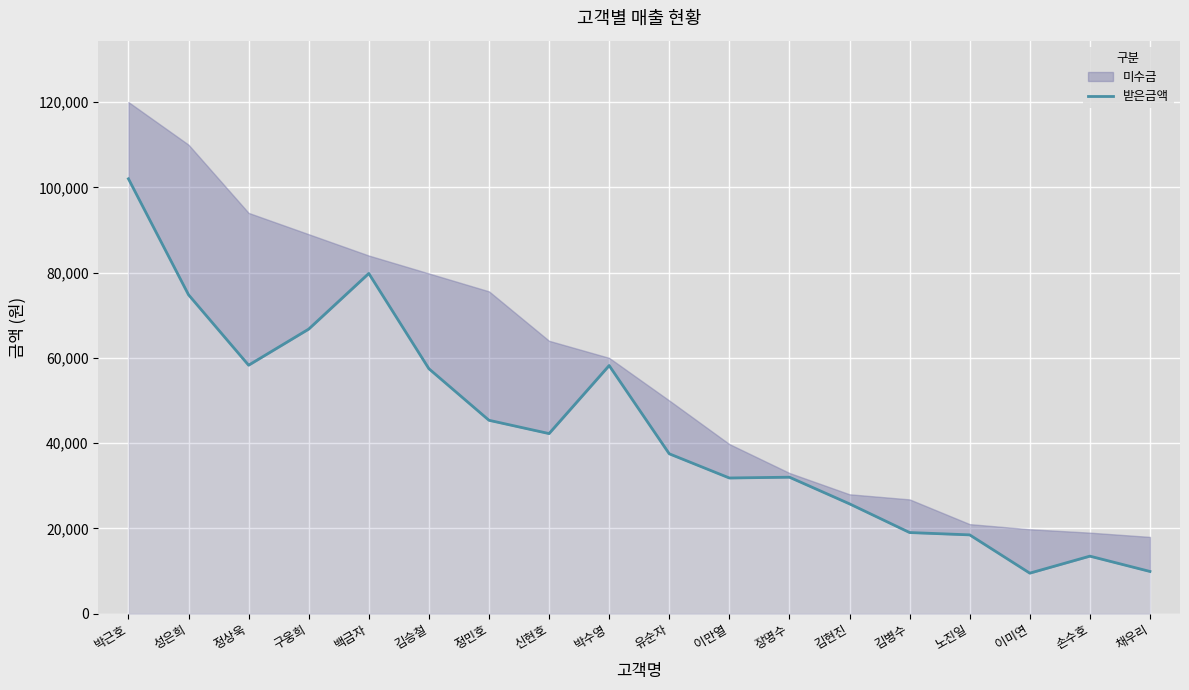

Is it true that the value at 김병수 is 4856?

False